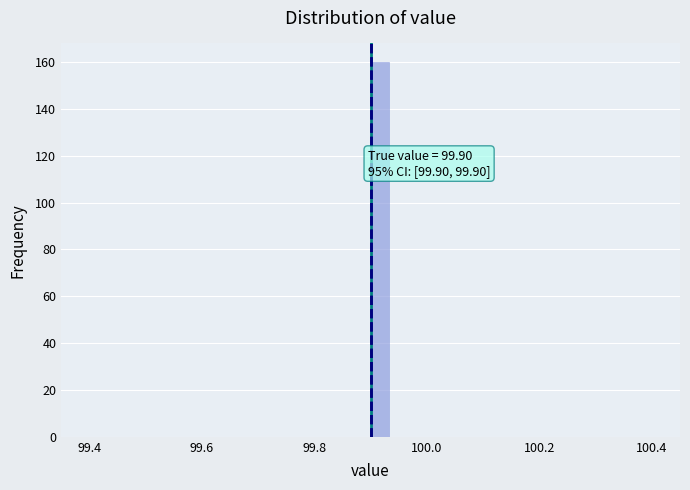

Around what value on the x-axis is the tallest bar? Give the approximate position of its centre, as read against the axis.

99.92